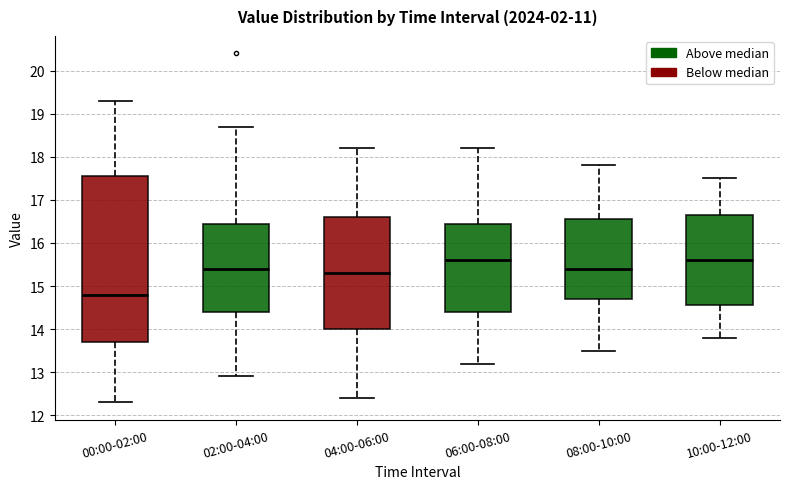

Reading left to right, transcribe this box plot: for each box, give where its median line is, the range the box spans, and where its two whiskers end, as read against the y-axis. The values are not printed on the chart, so give them approximately, as read against the axis.

00:00-02:00: median 14.8, box 13.7 to 17.6, whiskers 12.3 to 19.3
02:00-04:00: median 15.4, box 14.4 to 16.4, whiskers 12.9 to 18.7
04:00-06:00: median 15.3, box 14.0 to 16.6, whiskers 12.4 to 18.2
06:00-08:00: median 15.6, box 14.4 to 16.5, whiskers 13.2 to 18.2
08:00-10:00: median 15.4, box 14.7 to 16.6, whiskers 13.5 to 17.8
10:00-12:00: median 15.6, box 14.6 to 16.7, whiskers 13.8 to 17.5